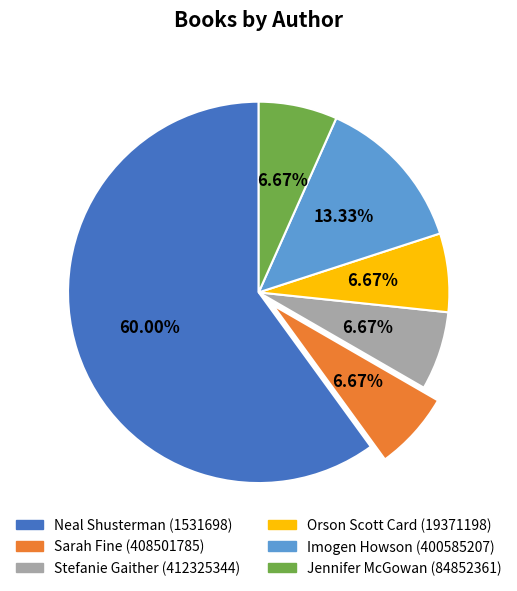

What percentage do Stefanie Gaither (412325344) and Sarah Fine (408501785) together represent?

13.3%